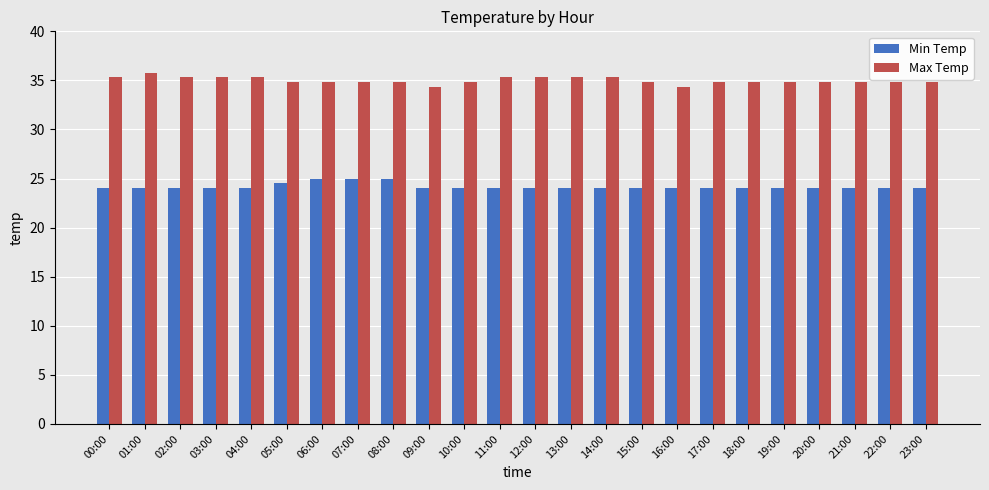

Rank the series at 10:00 from highest to lowest value.

Max Temp, Min Temp